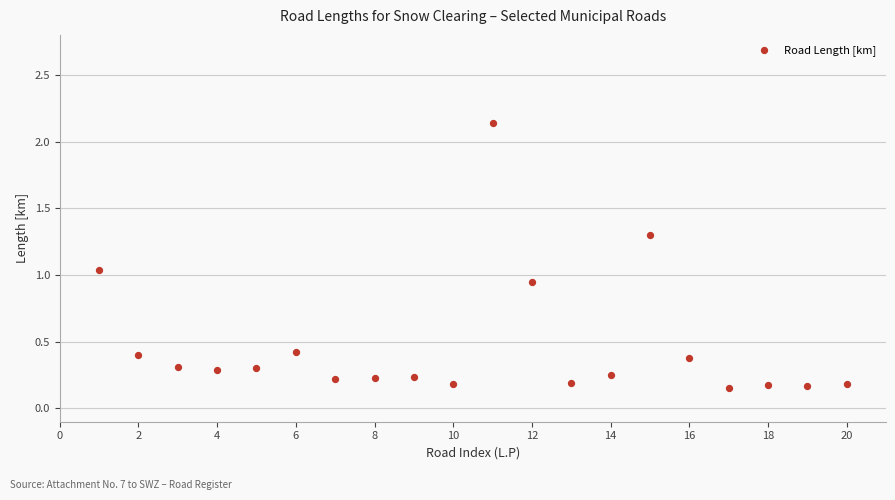

What is the range of Y values (max minus min)?

2.0